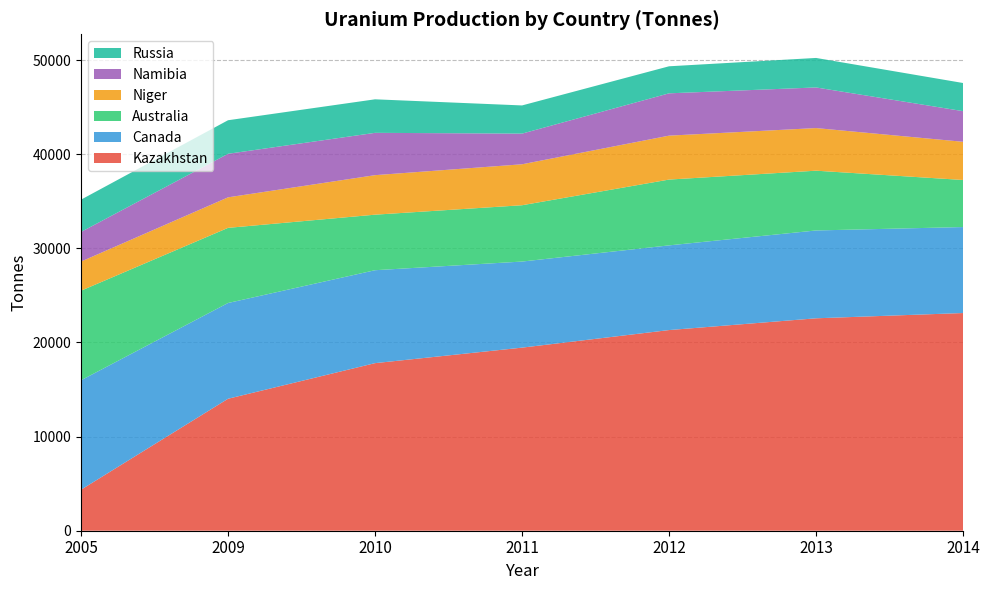

Reading right to left, transcribe all the data shown in this chart.

Kazakhstan: 23127	22567	21317	19451	17803	14020	4357
Canada: 9134	9332	8998	9145	9873	10173	11628
Australia: 5001	6350	6991	5983	5900	7982	9516
Niger: 4057	4528	4667	4351	4198	3243	3093
Namibia: 3255	4315	4495	3258	4496	4626	3147
Russia: 2990	3135	2872	2993	3562	3564	3431